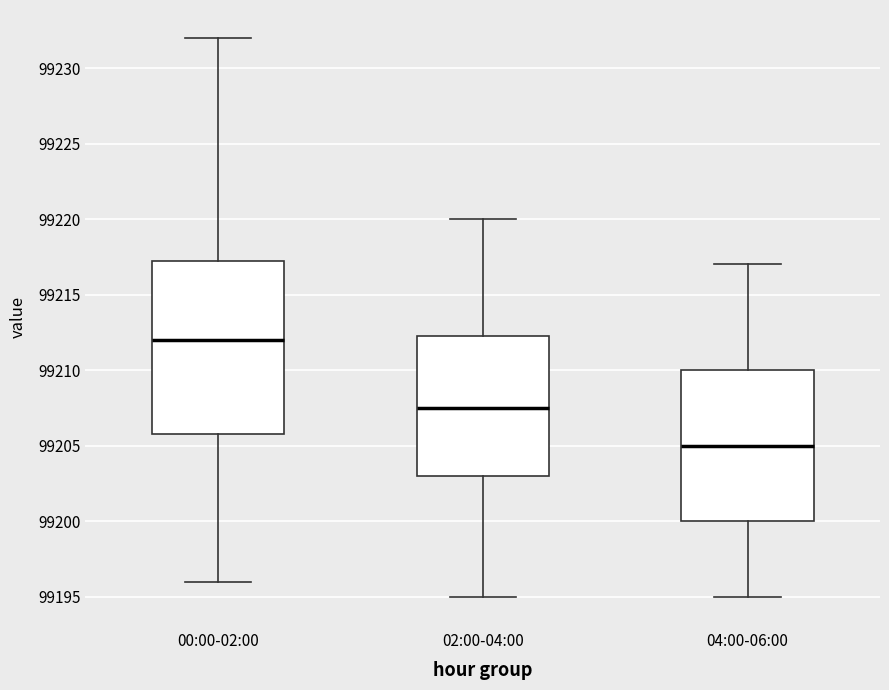

Comparing the boxes themselves (not the whiskers), which one is the tallest?

00:00-02:00